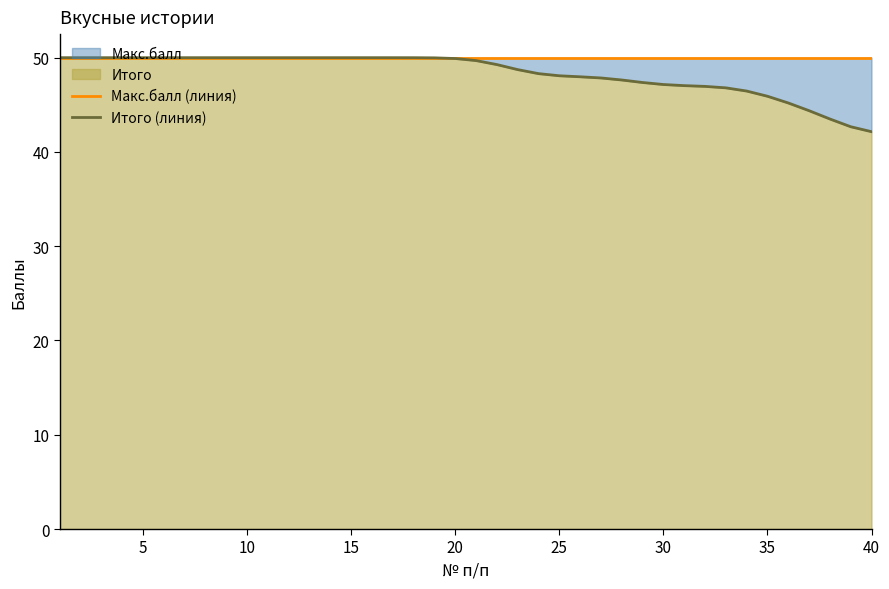

At 40, list the series in order from largest to smallest.

Макс.балл (линия), Итого (линия)